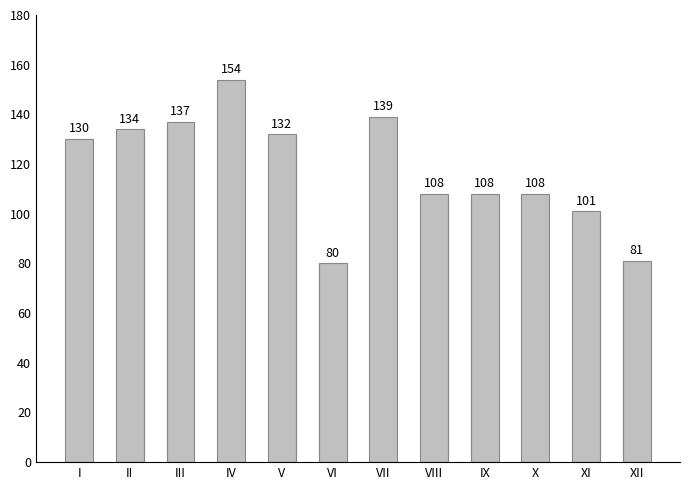

Which has a higher value, V or X?

V